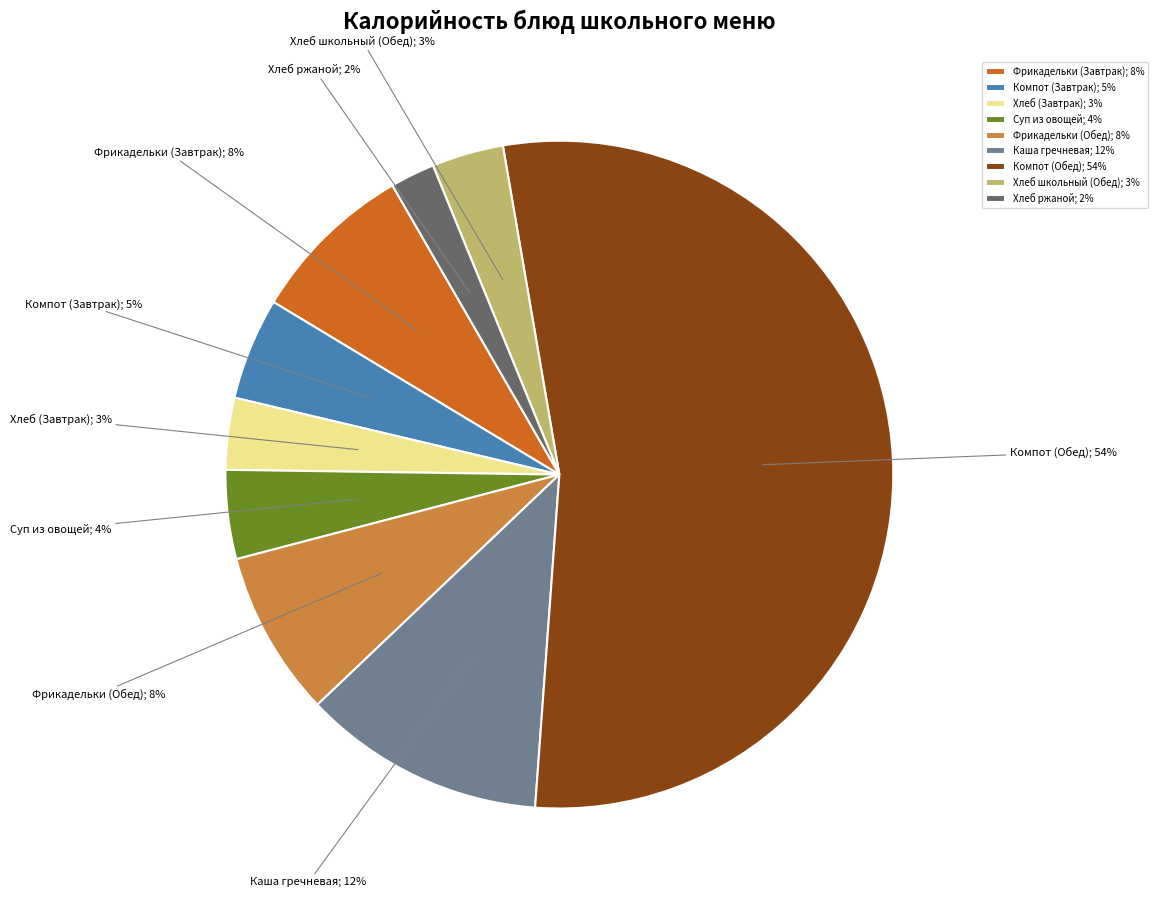

True or false: Фрикадельки (Завтрак); 8% accounts for 8% of the total.

True